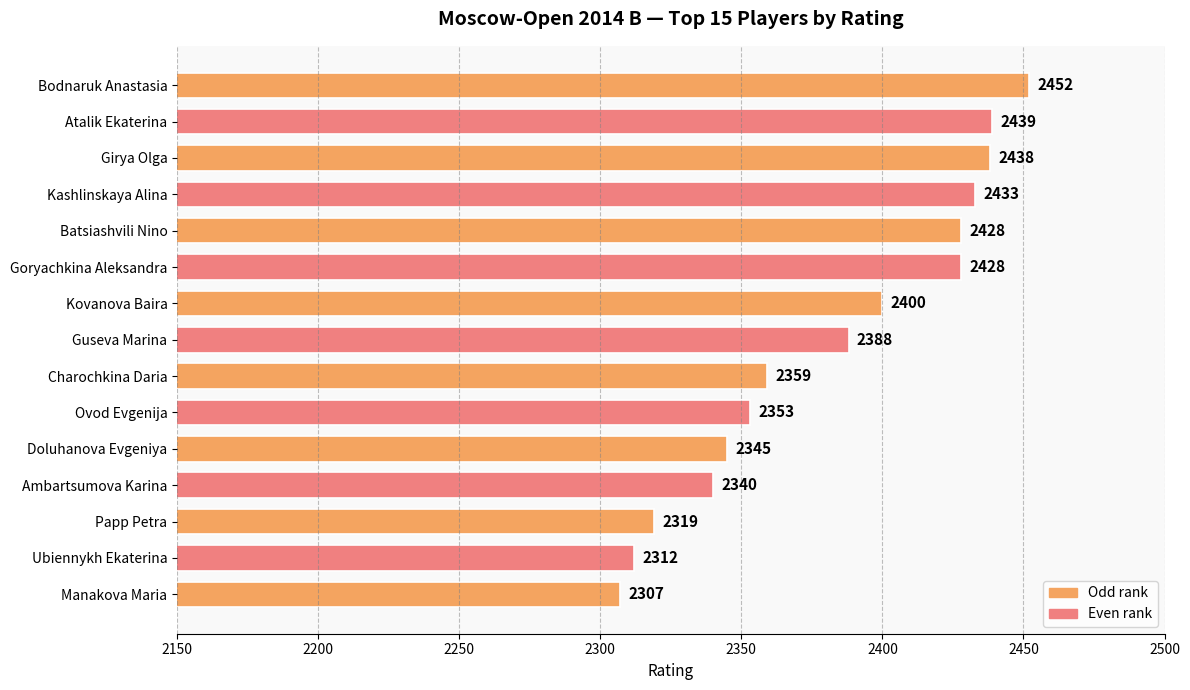

Reading top to bottom, list all the values displayed in this chart.

2452	2439	2438	2433	2428	2428	2400	2388	2359	2353	2345	2340	2319	2312	2307